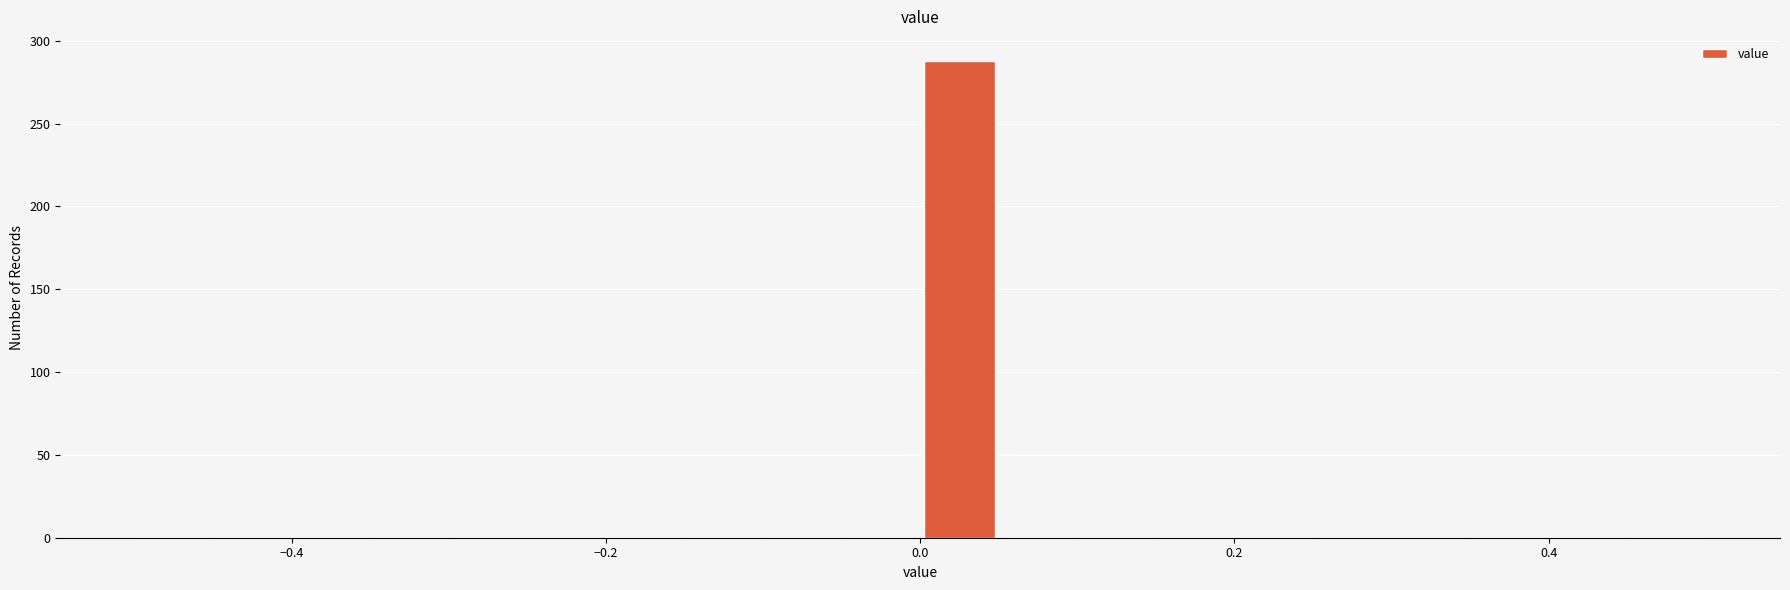

Read against the x-axis, roughly where is the centre of the tallest bar?

0.02